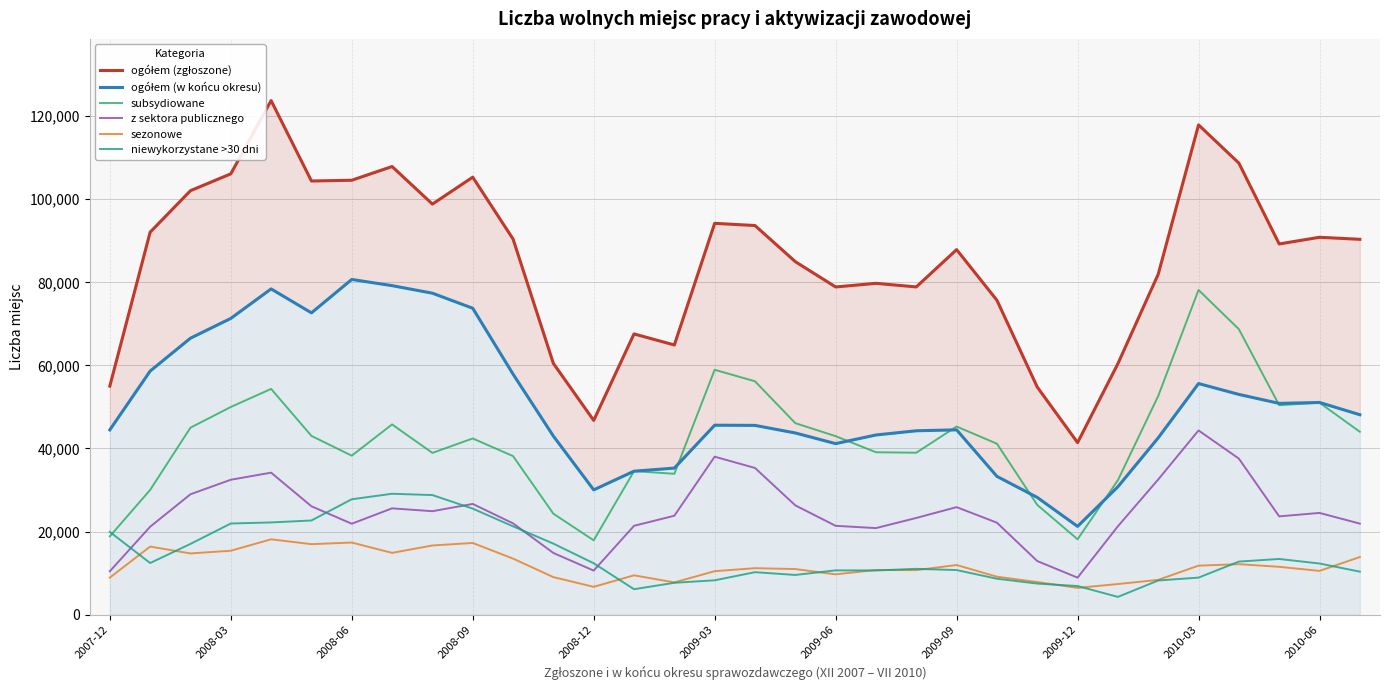

Which category has the highest value in the subsydiowane series?

2010-03